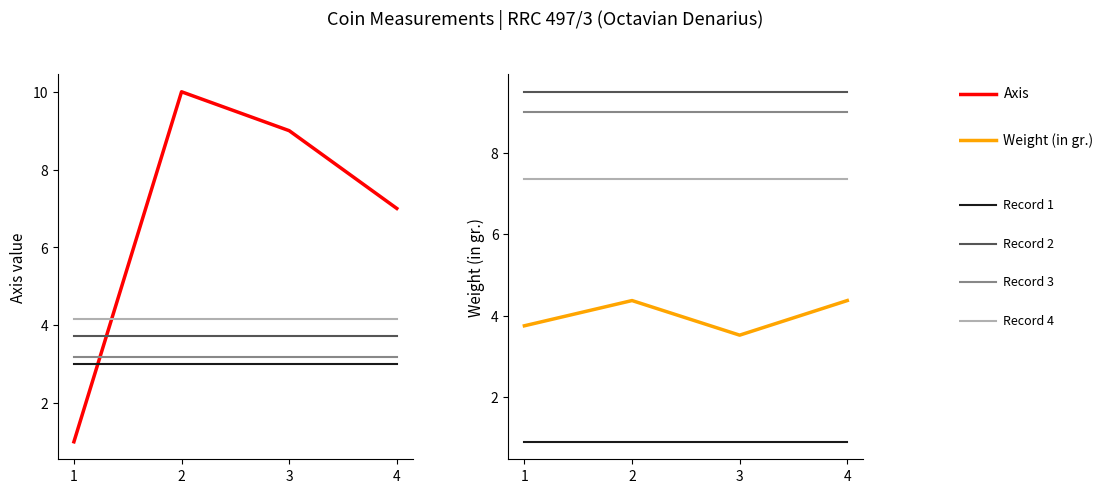

Which series changed the most between 3 and 4?

Axis